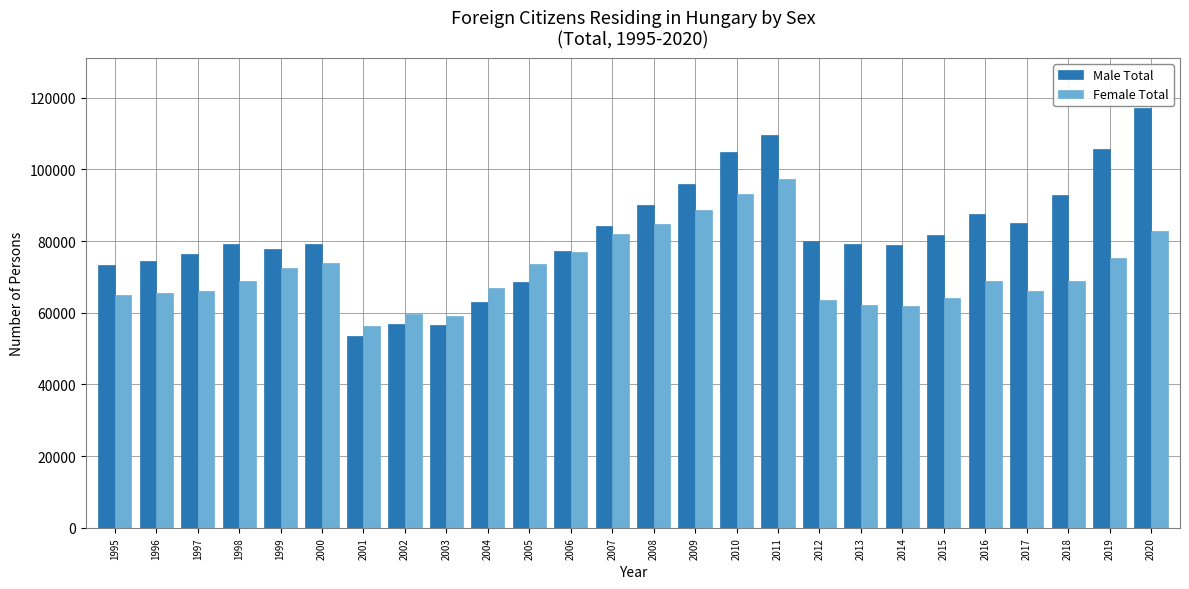

Is the value of Male Total at 2016 greater than the value of Female Total at 2006?

Yes